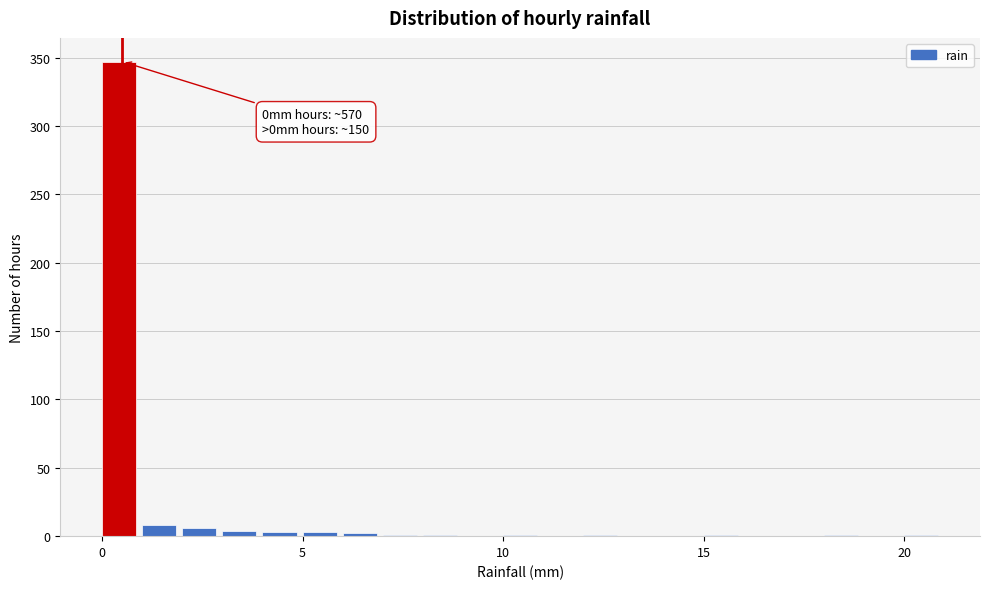

Around what value on the x-axis is the tallest bar? Give the approximate position of its centre, as read against the axis.

0.5